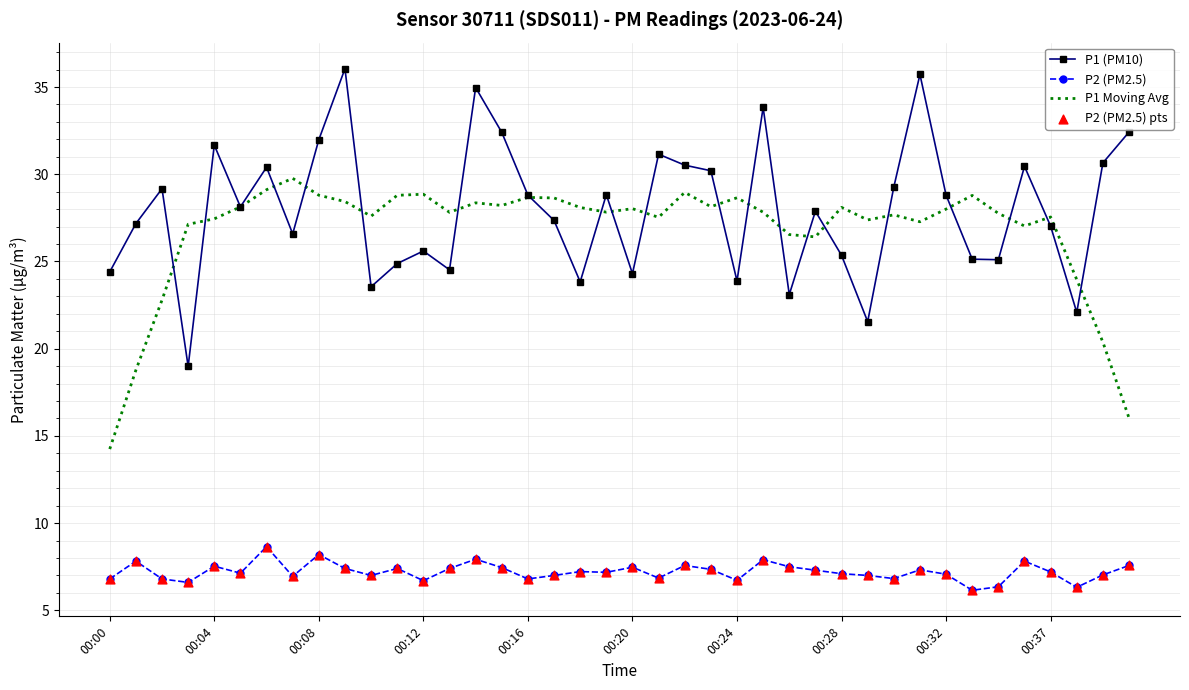

What is the maximum value for P1 Moving Avg?

29.8